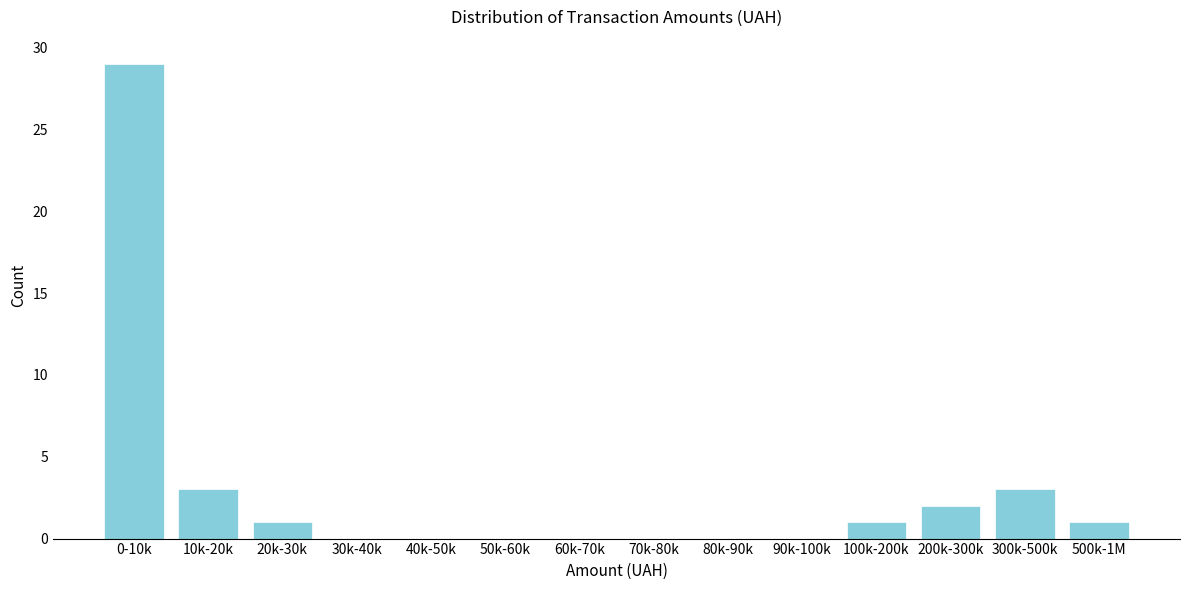

Reading left to right, what are all the values shown in this chart?

0-10k=29	10k-20k=3	20k-30k=1	30k-40k=0	40k-50k=0	50k-60k=0	60k-70k=0	70k-80k=0	80k-90k=0	90k-100k=0	100k-200k=1	200k-300k=2	300k-500k=3	500k-1M=1